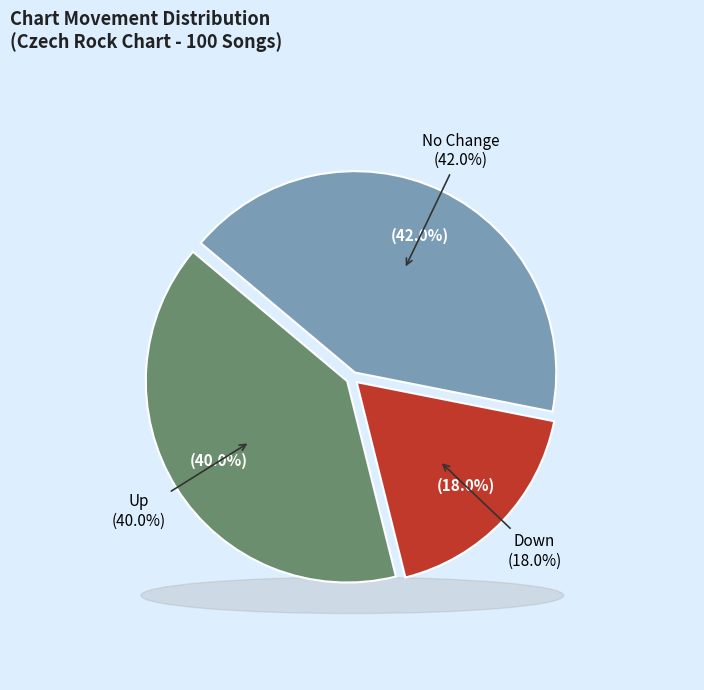

To the nearest percent, what is the combined percentage of down and up?

58%